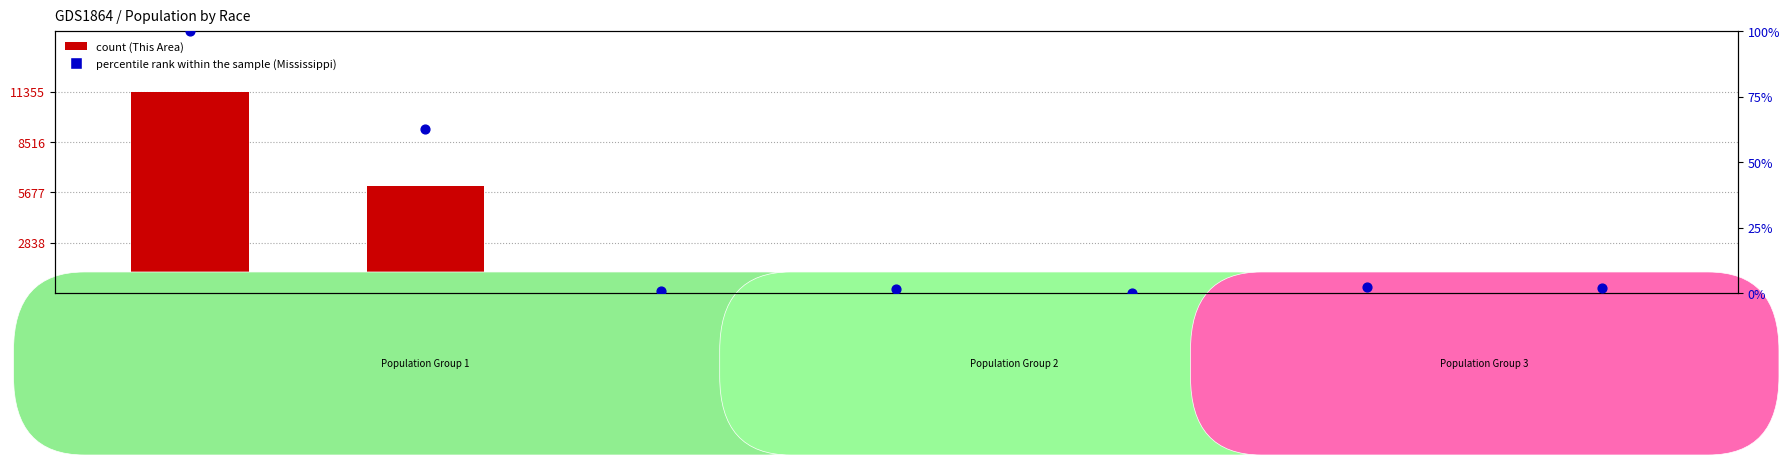

Which series has the largest Y range (max minus min)?

count